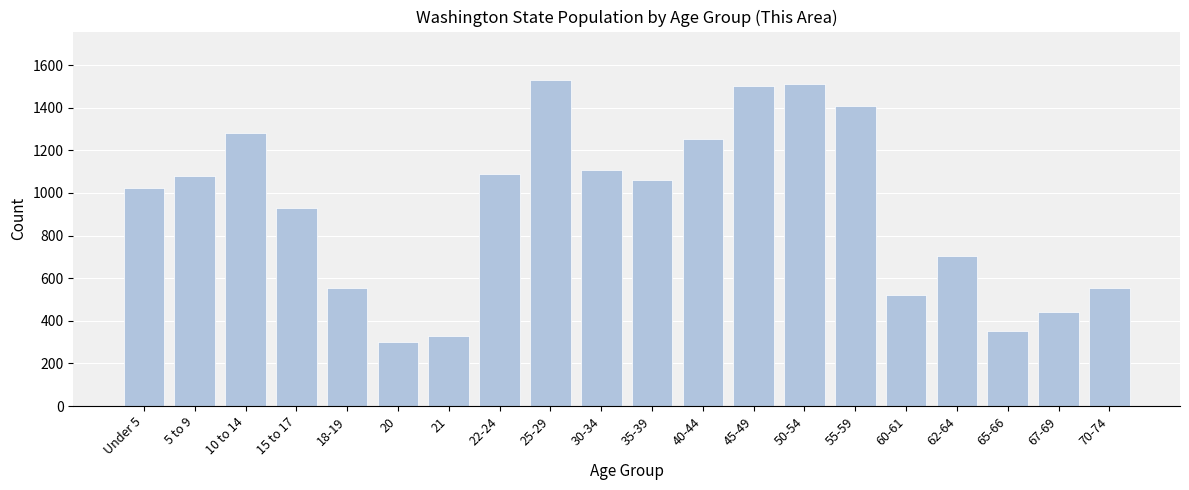

Read the value at 65-66, to the nearest 50.

350